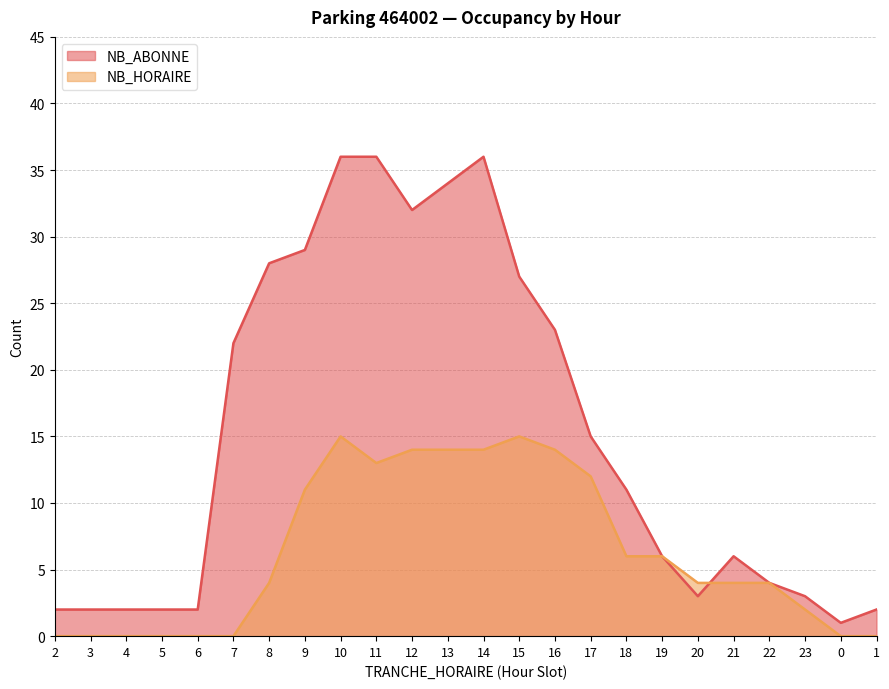

List the labels in order of NB_HORAIRE value, smallest first.

2, 3, 4, 5, 6, 7, 0, 1, 23, 8, 20, 21, 22, 18, 19, 9, 17, 11, 12, 13, 14, 16, 10, 15